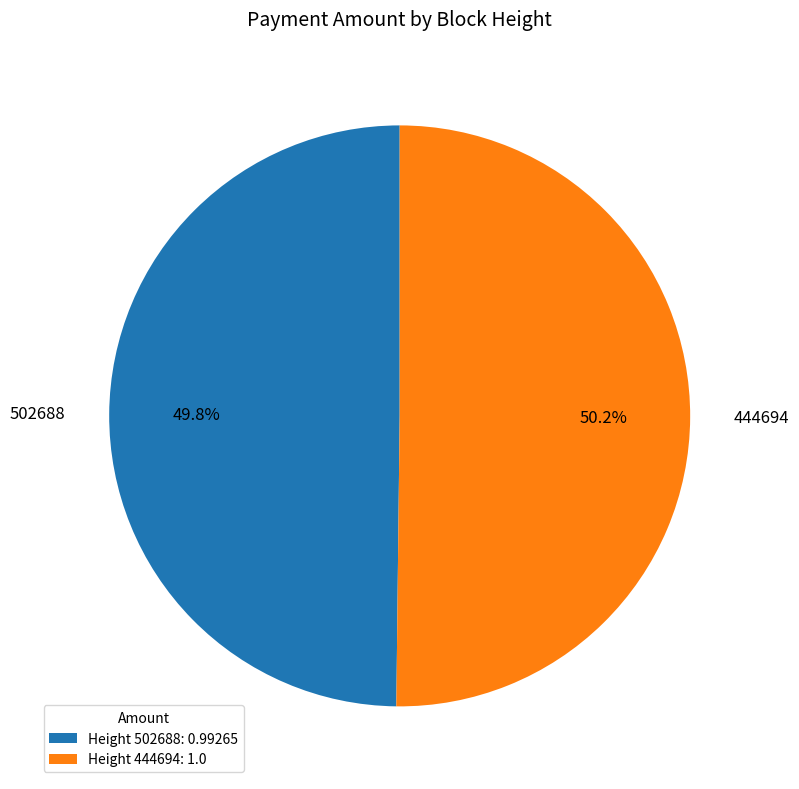

Approximately how many times larger is the value at 502688 compared to 444694?

1.0